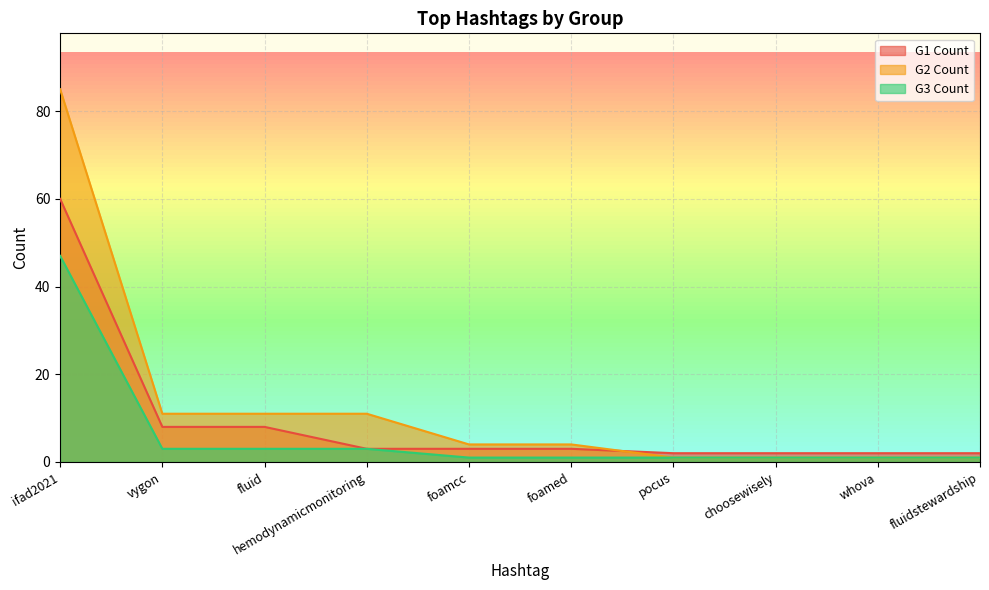

What is the maximum value shown in the chart?

85